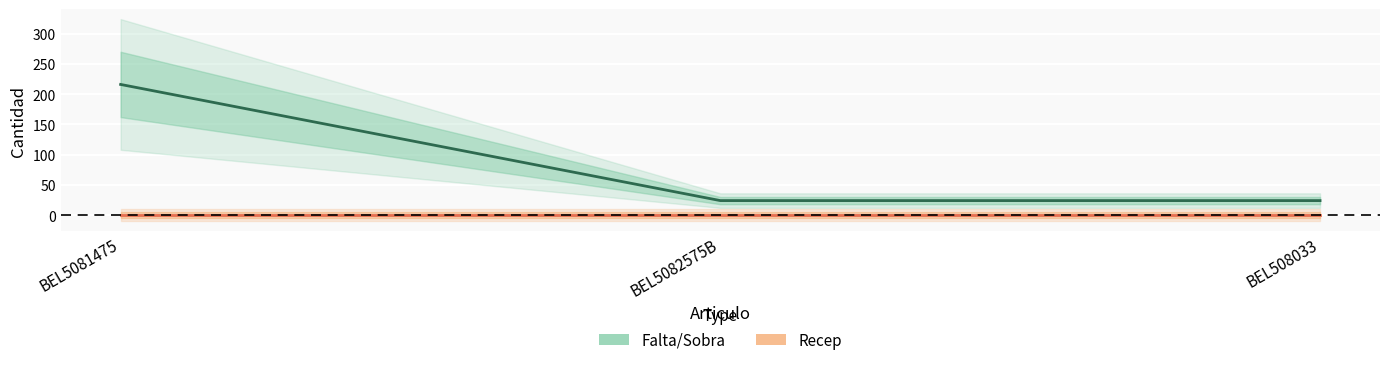

Does the chart display data point markers on the line(s)?

No